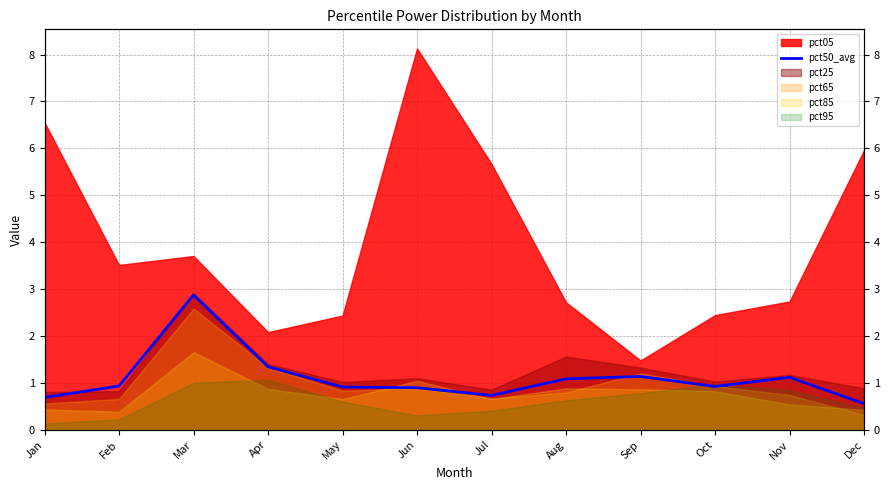

What is the approximate value at Feb?

0.9